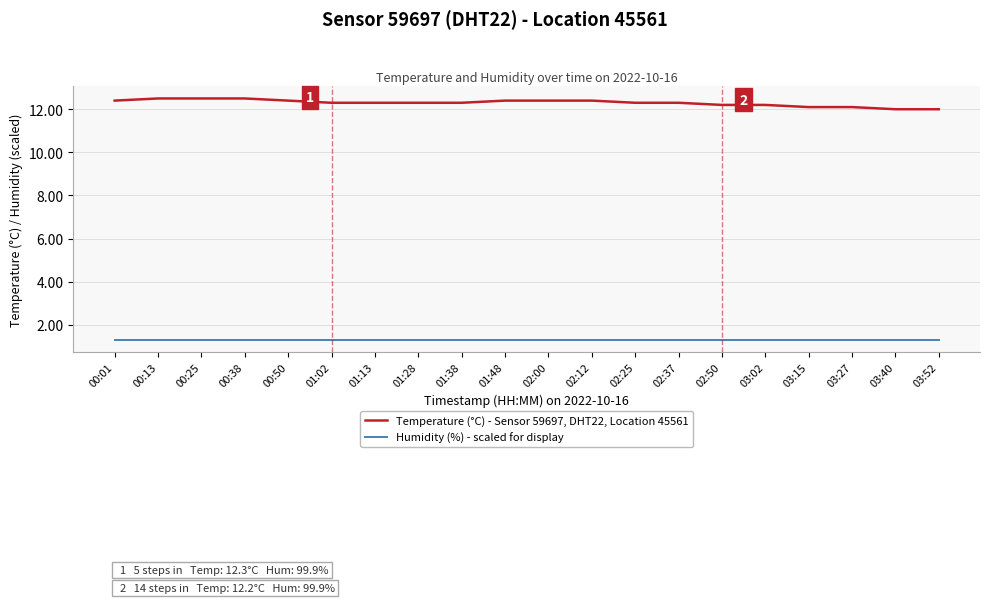

Which series has the largest total across all categories?

Temperature (°C) - Sensor 59697, DHT22, Location 45561